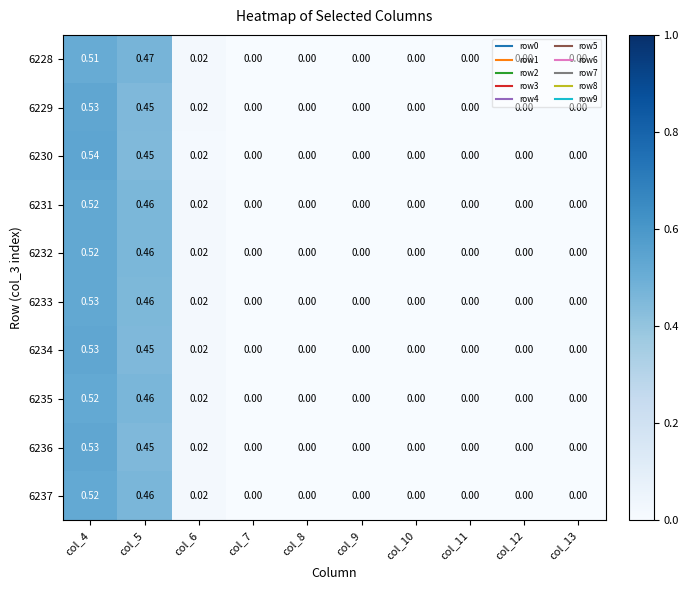

Is the value of 6235 at col_6 greater than the value of 6232 at col_9?

Yes